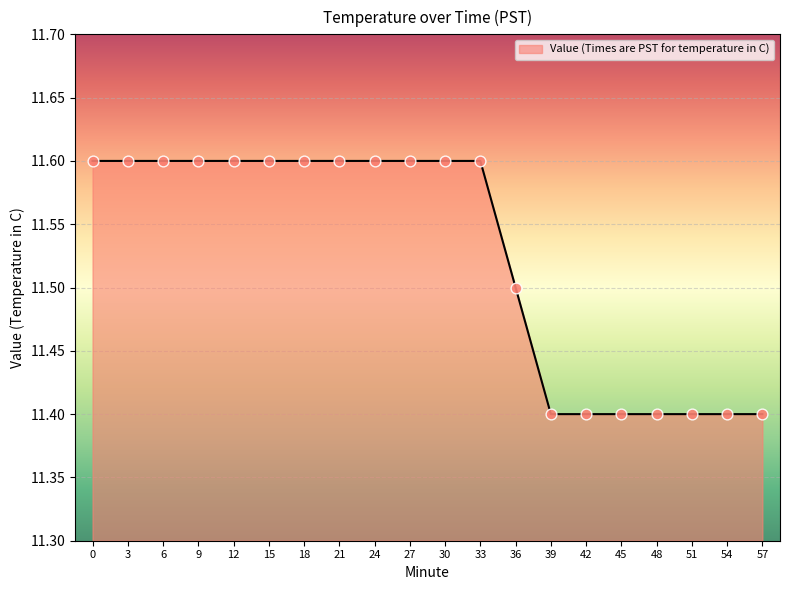

Approximately how many times larger is the value at 21 compared to 0?

1.0